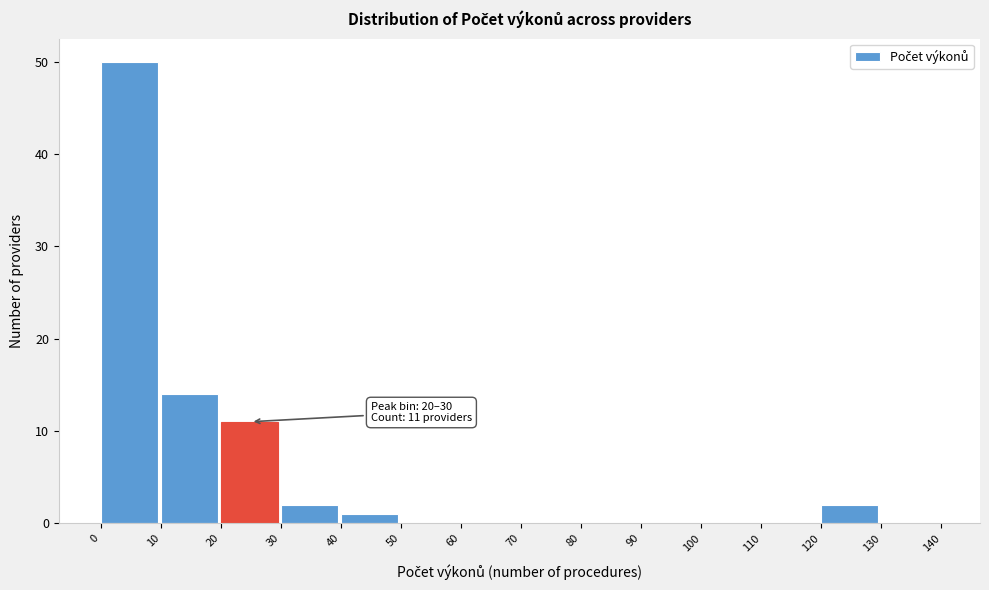

Which range on the x-axis has the tallest bar?

0 to 10